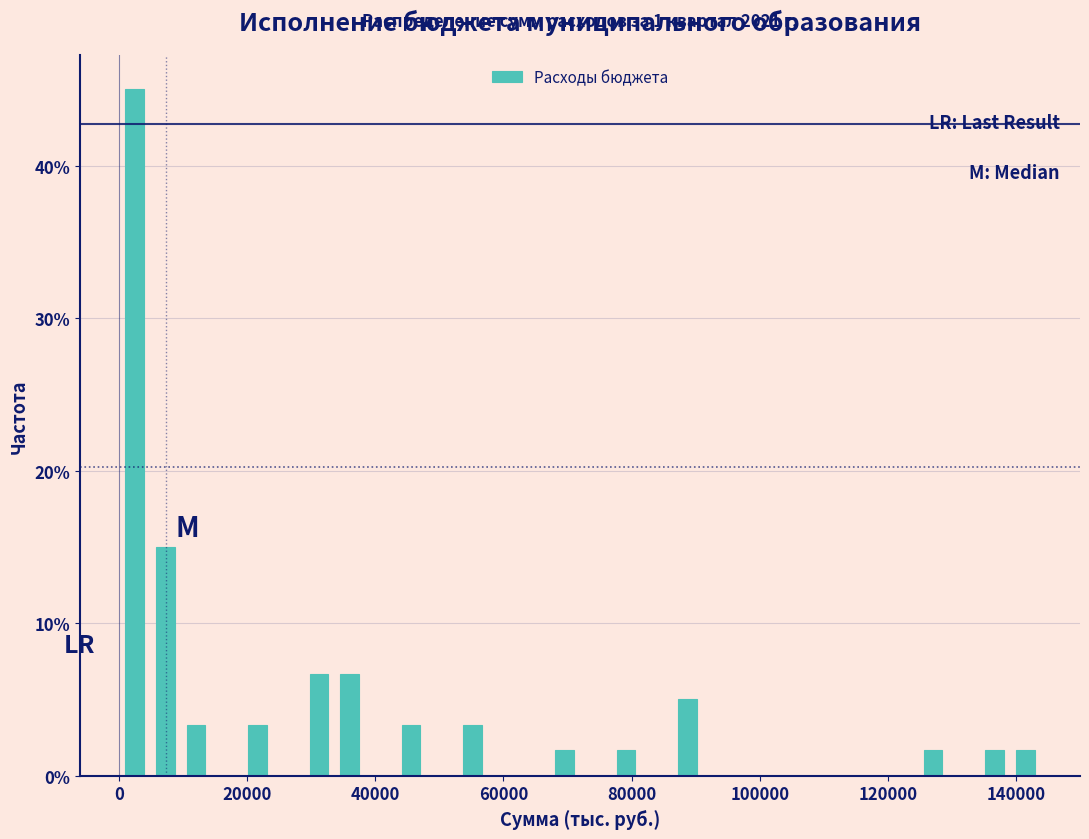

Read against the x-axis, roughly where is the centre of the tallest bar?

2000